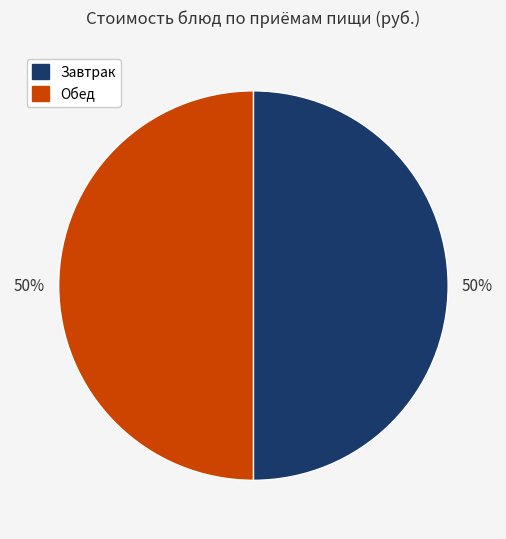

To the nearest percent, what is the average slice percentage?

50%